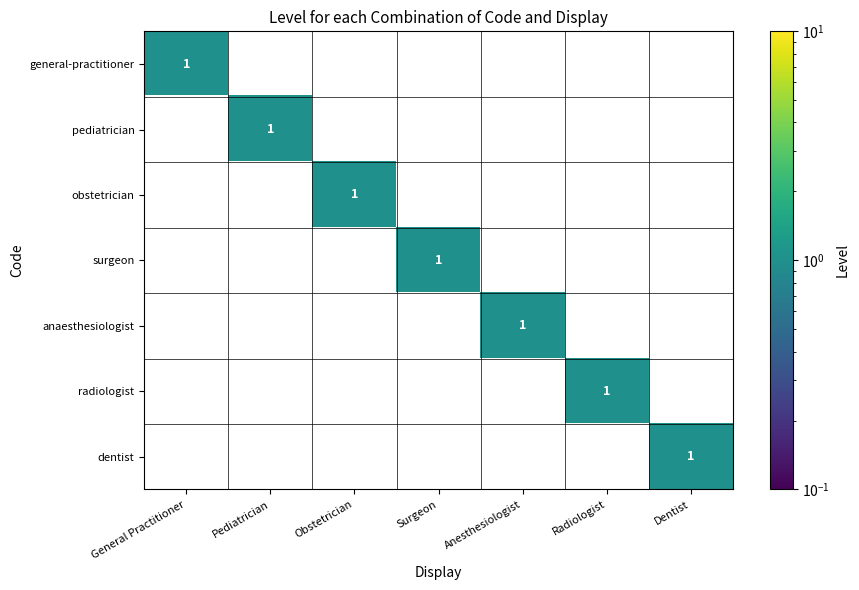

The value of dentist at Dentist is 1. True or false?

True